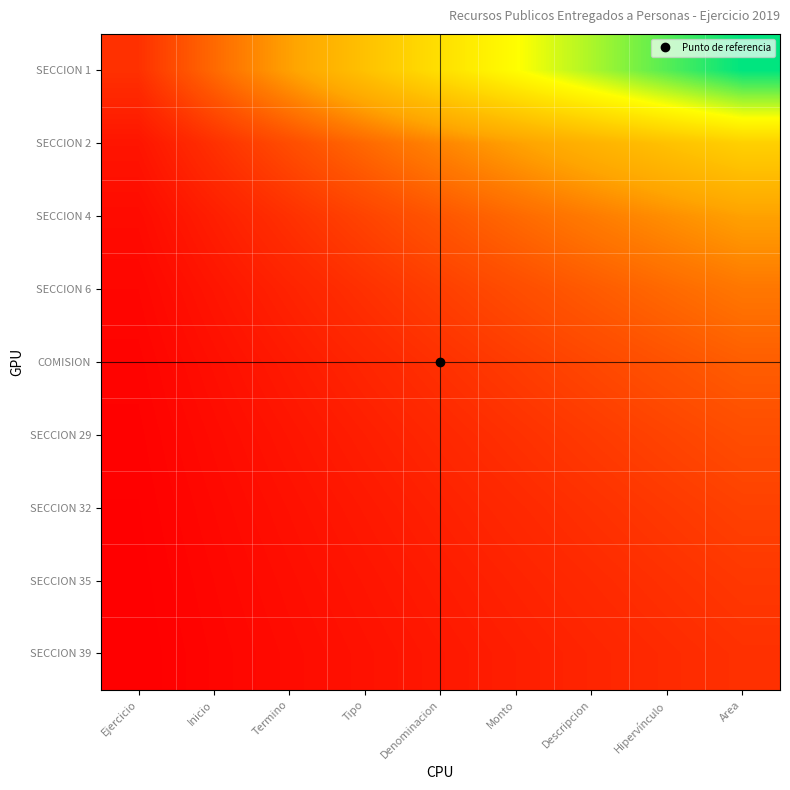

At which category does the chart reach its peak across all series?

Area